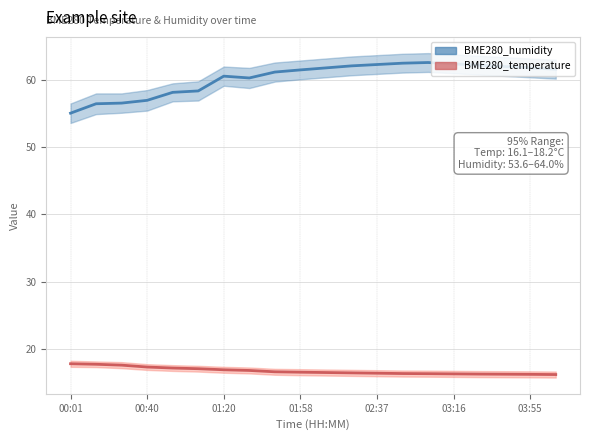

Which has a higher value, 16 or 17?

16